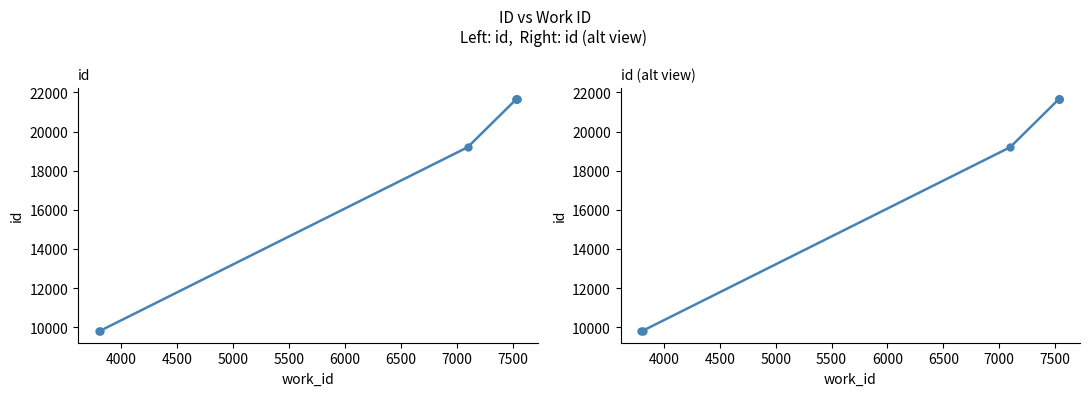

What is the difference between the maximum and minimum values?

11851